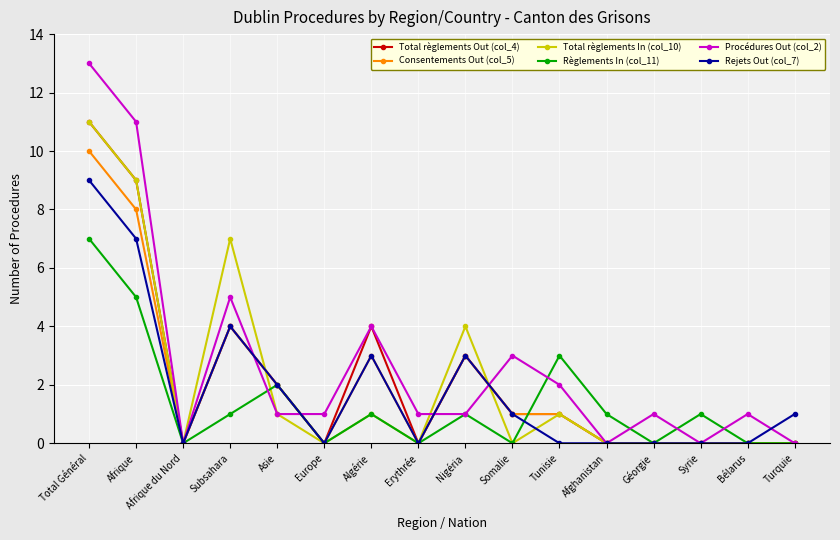

What is the difference between the second highest and minimum values in the Consentements Out (col_5) series?

8